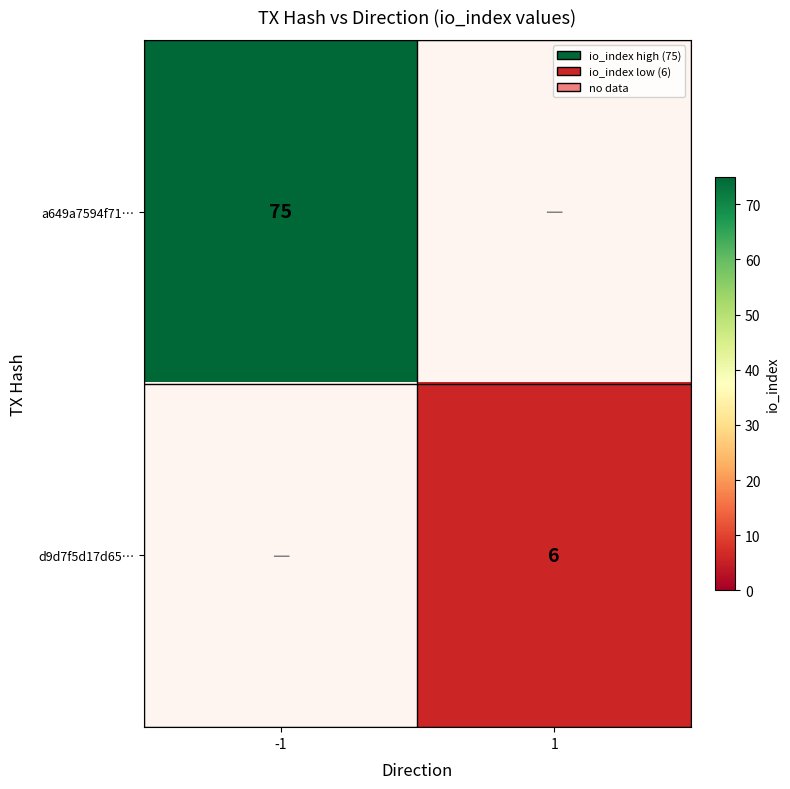

Count the number of categories in the chart.

2